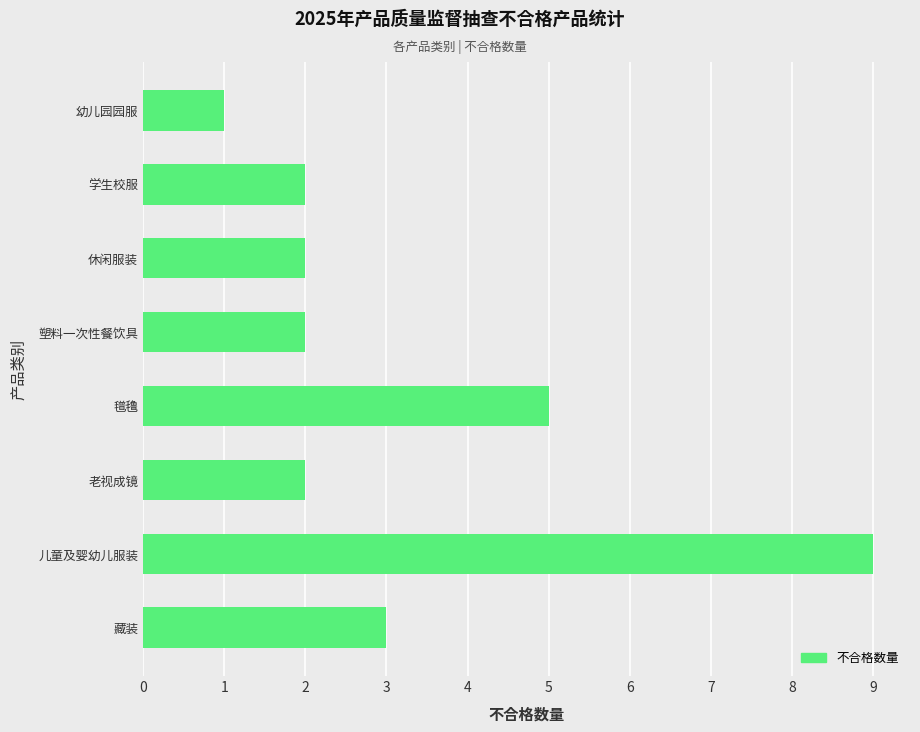

What is the average value?

3